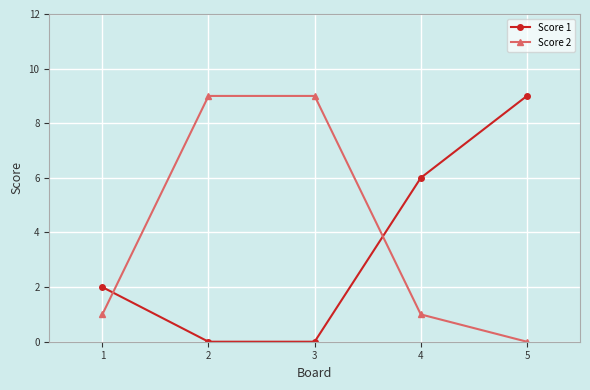

How many series are shown in this chart?

2